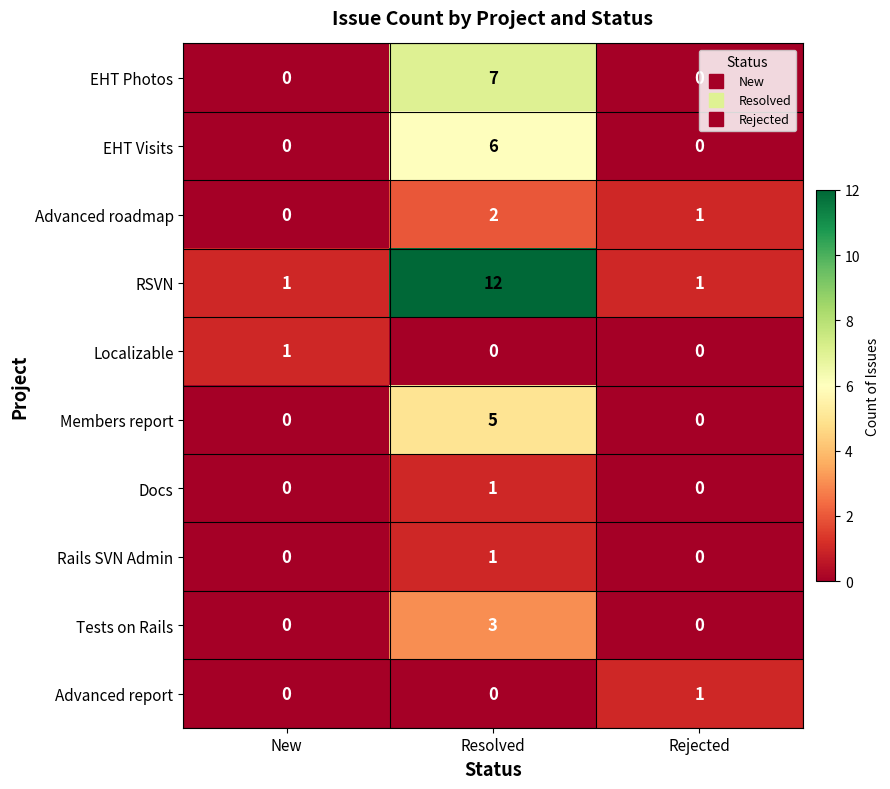

Between Resolved and Rejected, which series saw the biggest shift?

RSVN